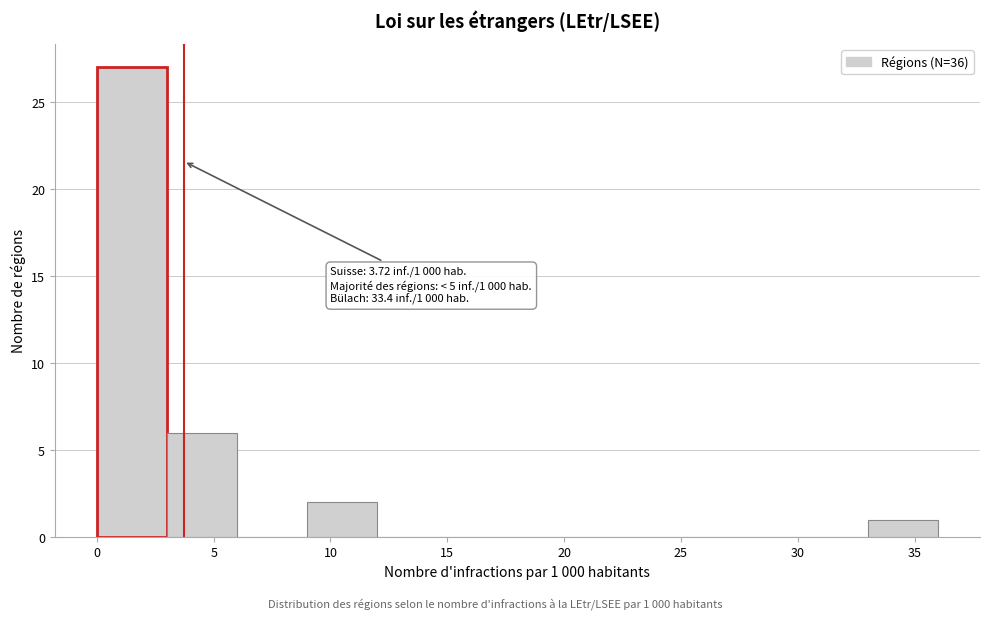

Over which range of the x-axis is the bar tallest?

0 to 3